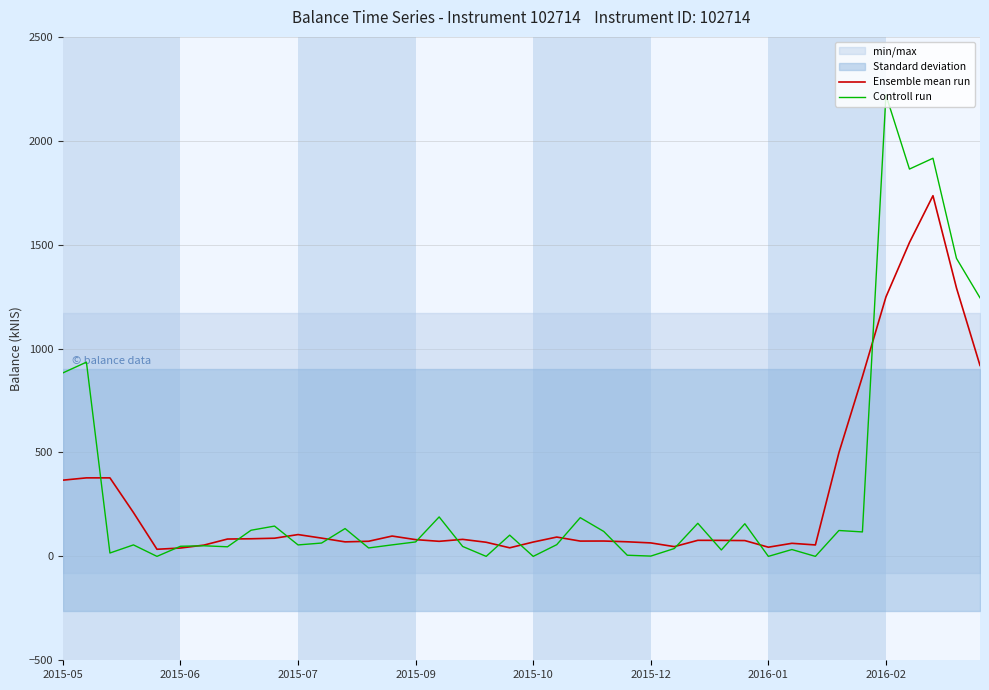

Which series has the largest total across all categories?

Controll run